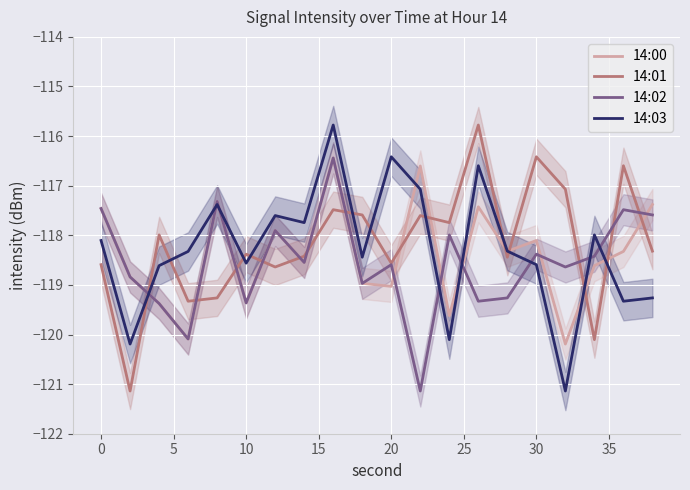

The 14:01 series shows -50.2 at 0. True or false?

False